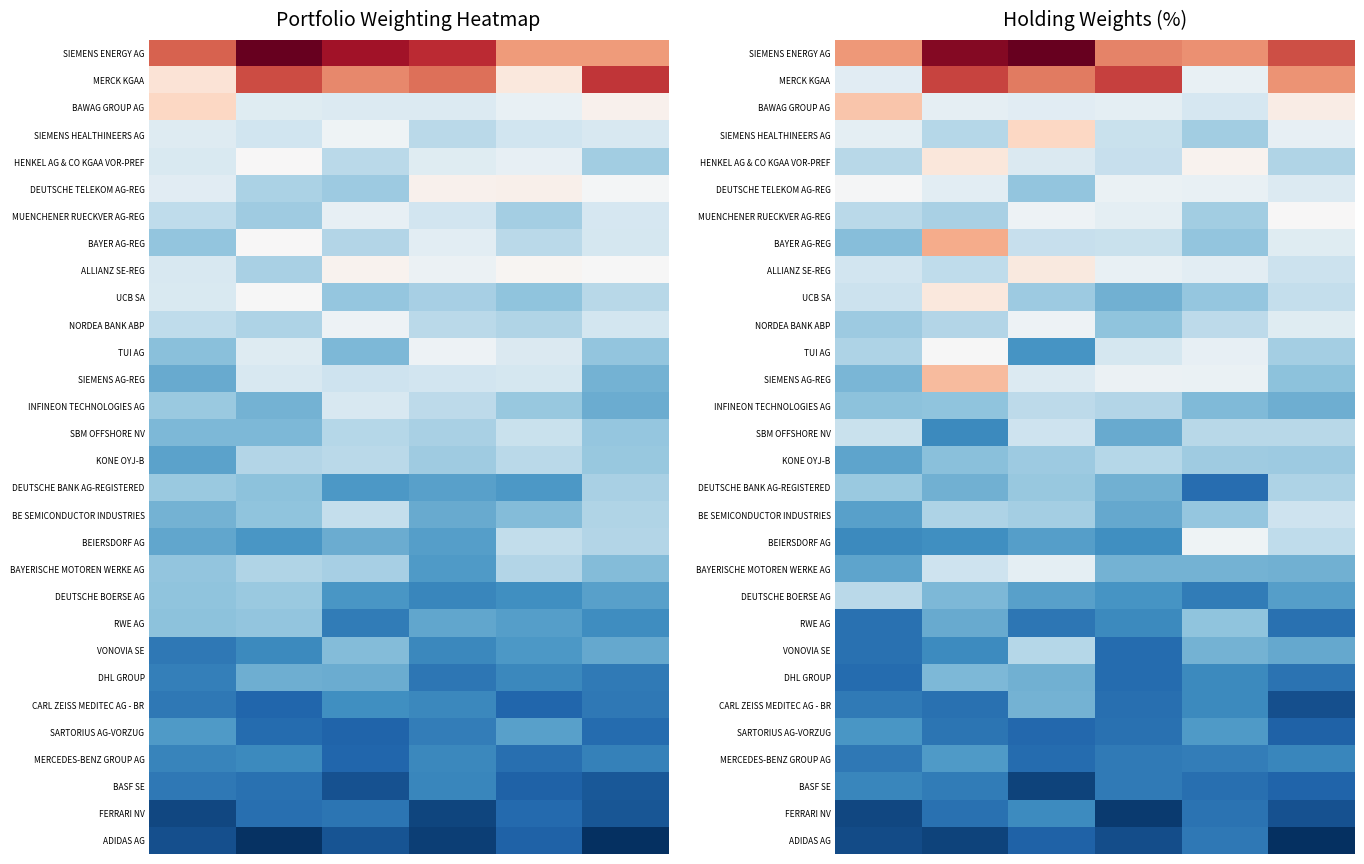

List the series in order of their peak value, lowest first.

ADIDAS AG, BASF SE, FERRARI NV, MERCEDES-BENZ GROUP AG, SARTORIUS AG-VORZUG, CARL ZEISS MEDITEC AG - BR, DHL GROUP, RWE AG, DEUTSCHE BANK AG-REGISTERED, VONOVIA SE, KONE OYJ-B, DEUTSCHE BOERSE AG, INFINEON TECHNOLOGIES AG, SBM OFFSHORE NV, BE SEMICONDUCTOR INDUSTRIES, BAYERISCHE MOTOREN WERKE AG, NORDEA BANK ABP, BEIERSDORF AG, DEUTSCHE TELEKOM AG-REG, TUI AG, MUENCHENER RUECKVER AG-REG, ALLIANZ SE-REG, UCB SA, HENKEL AG & CO KGAA VOR-PREF, SIEMENS HEALTHINEERS AG, BAWAG GROUP AG, SIEMENS AG-REG, BAYER AG-REG, MERCK KGAA, SIEMENS ENERGY AG